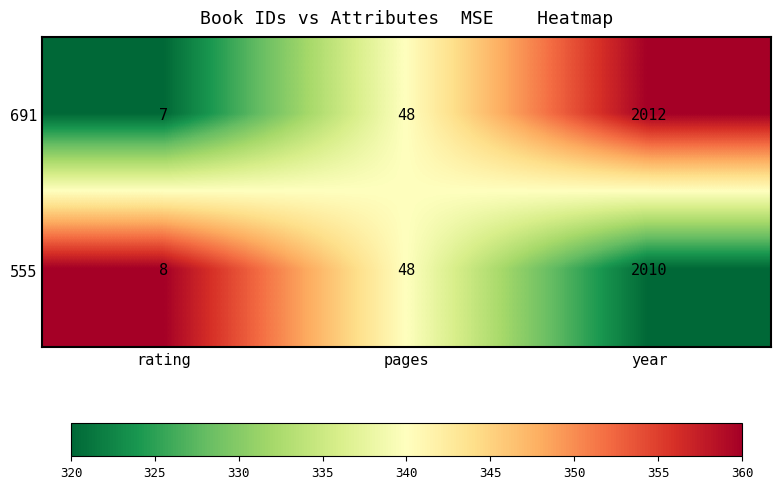

At which category does the chart reach its minimum across all series?

rating